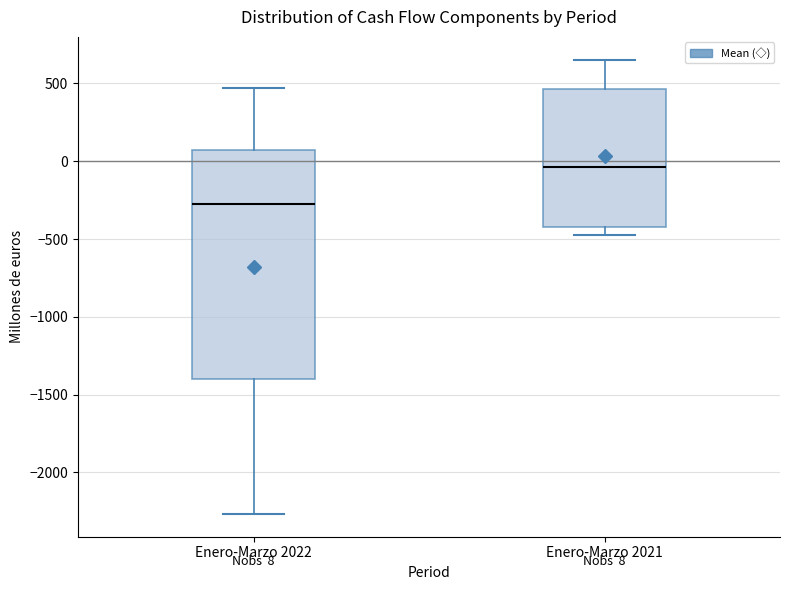

Comparing the boxes themselves (not the whiskers), which one is the tallest?

Enero-Marzo 2022